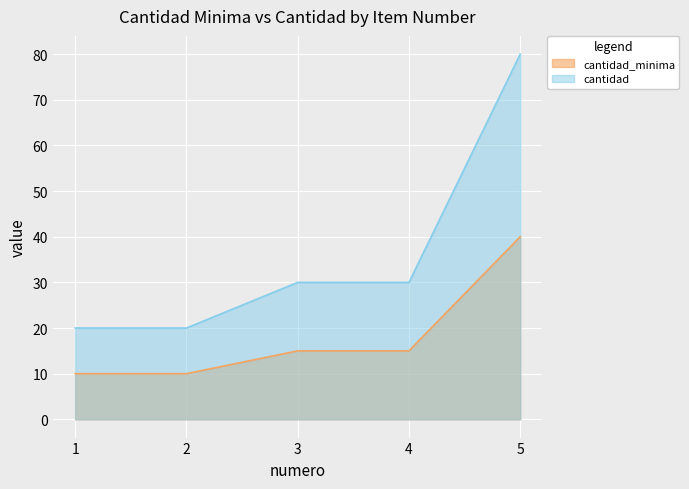

What is the value of the cantidad_minima point at the 1st from the left?

10